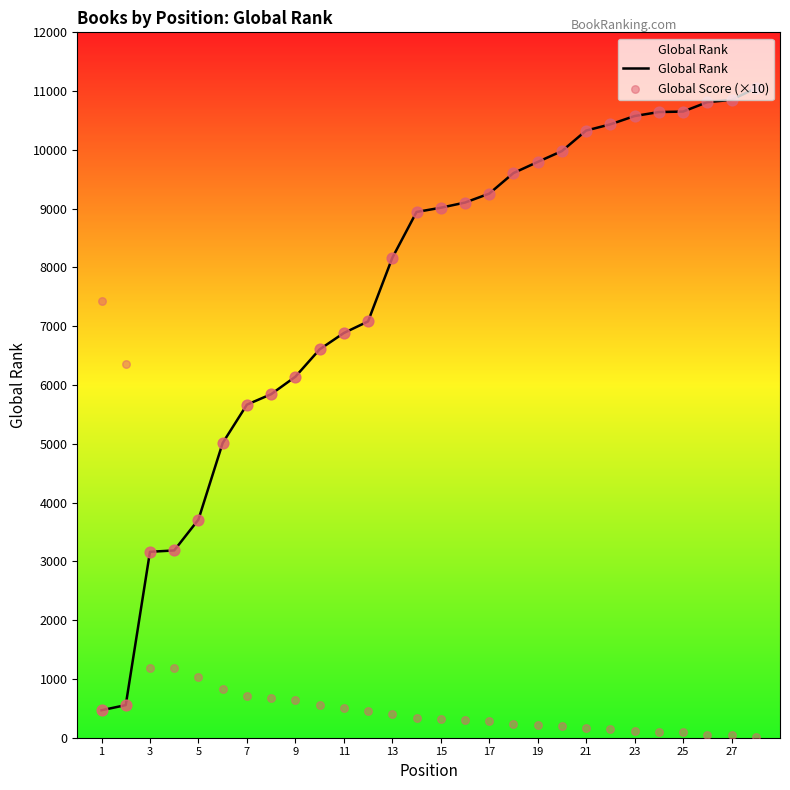

What are all the series names shown in the legend?

Global Rank, Global Score (×10)